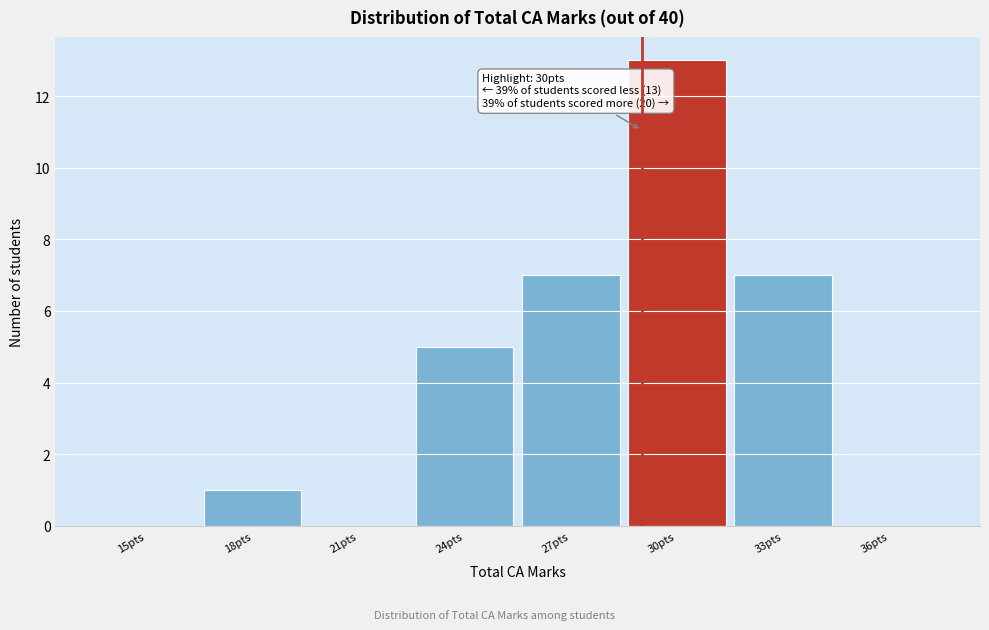

Reading left to right, what are all the values shown in this chart?

15pts=0	18pts=1	21pts=0	24pts=5	27pts=7	30pts=13	33pts=7	36pts=0